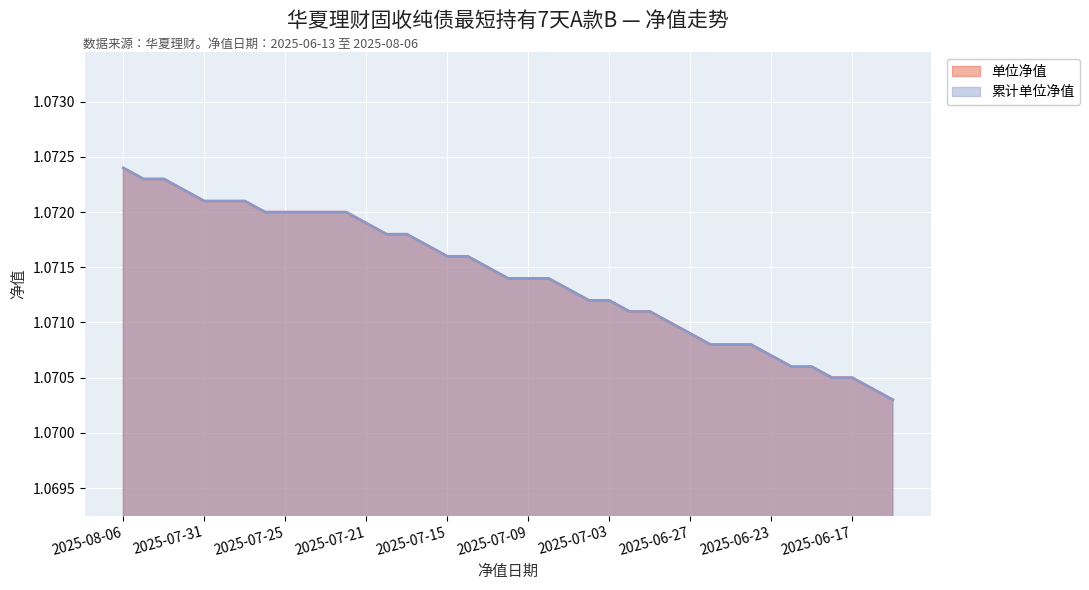

Reading left to right, transcribe all the data shown in this chart.

单位净值: 2025-08-06=1.1	2025-08-05=1.1	2025-08-04=1.1	2025-08-01=1.1	2025-07-31=1.1	2025-07-30=1.1	2025-07-29=1.1	2025-07-28=1.1	2025-07-25=1.1	2025-07-24=1.1	2025-07-23=1.1	2025-07-22=1.1	2025-07-21=1.1	2025-07-18=1.1	2025-07-17=1.1	2025-07-16=1.1	2025-07-15=1.1	2025-07-14=1.1	2025-07-11=1.1	2025-07-10=1.1	2025-07-09=1.1	2025-07-08=1.1	2025-07-07=1.1	2025-07-04=1.1	2025-07-03=1.1	2025-07-02=1.1	2025-07-01=1.1	2025-06-30=1.1	2025-06-27=1.1	2025-06-26=1.1	2025-06-25=1.1	2025-06-24=1.1	2025-06-23=1.1	2025-06-20=1.1	2025-06-19=1.1	2025-06-18=1.1	2025-06-17=1.1	2025-06-16=1.1	2025-06-13=1.1
累计单位净值: 2025-08-06=1.1	2025-08-05=1.1	2025-08-04=1.1	2025-08-01=1.1	2025-07-31=1.1	2025-07-30=1.1	2025-07-29=1.1	2025-07-28=1.1	2025-07-25=1.1	2025-07-24=1.1	2025-07-23=1.1	2025-07-22=1.1	2025-07-21=1.1	2025-07-18=1.1	2025-07-17=1.1	2025-07-16=1.1	2025-07-15=1.1	2025-07-14=1.1	2025-07-11=1.1	2025-07-10=1.1	2025-07-09=1.1	2025-07-08=1.1	2025-07-07=1.1	2025-07-04=1.1	2025-07-03=1.1	2025-07-02=1.1	2025-07-01=1.1	2025-06-30=1.1	2025-06-27=1.1	2025-06-26=1.1	2025-06-25=1.1	2025-06-24=1.1	2025-06-23=1.1	2025-06-20=1.1	2025-06-19=1.1	2025-06-18=1.1	2025-06-17=1.1	2025-06-16=1.1	2025-06-13=1.1